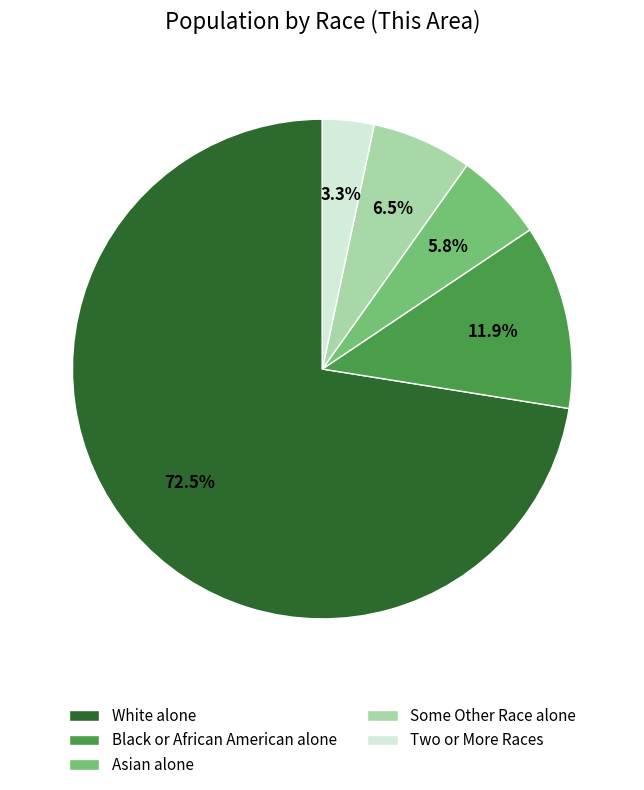

Approximately how many times larger is the value at White alone compared to Black or African American alone?

6.1